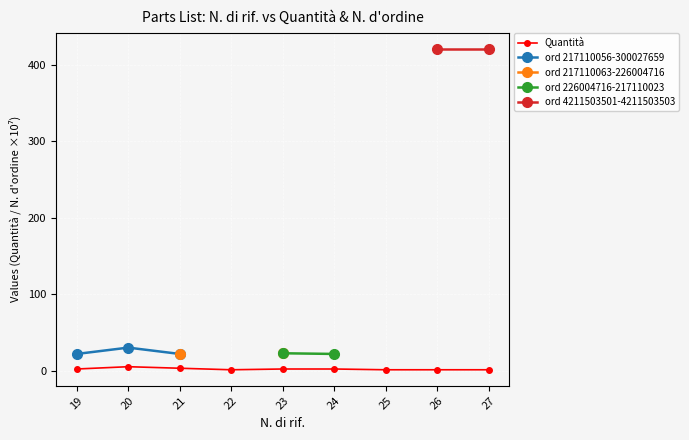

List the labels in order of value, largest first.

20, 21, 19, 23, 24, 22, 25, 26, 27